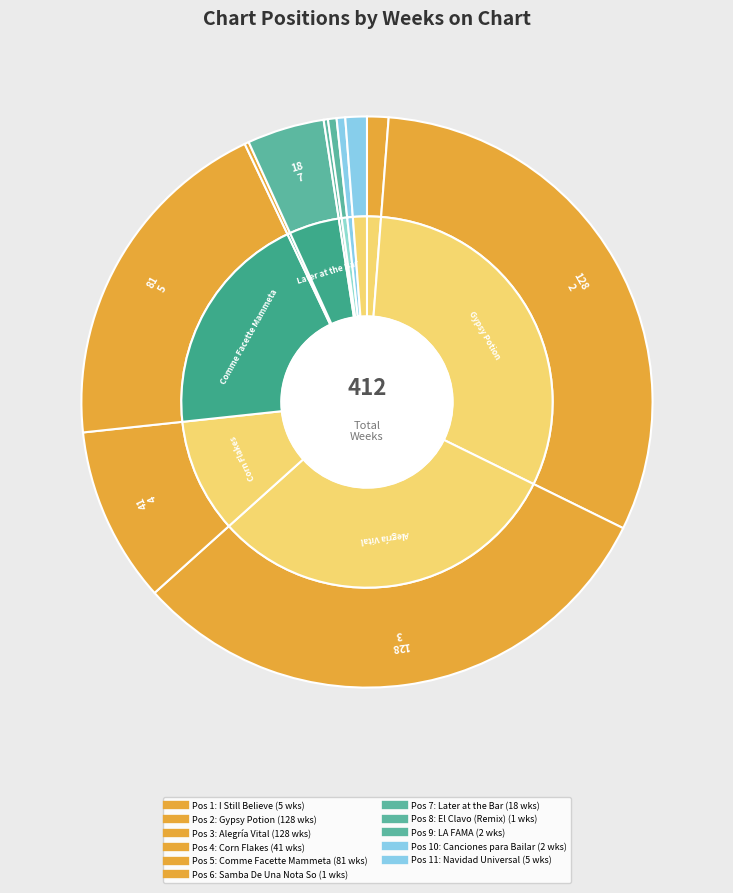

Count the number of slices in the pie.

11